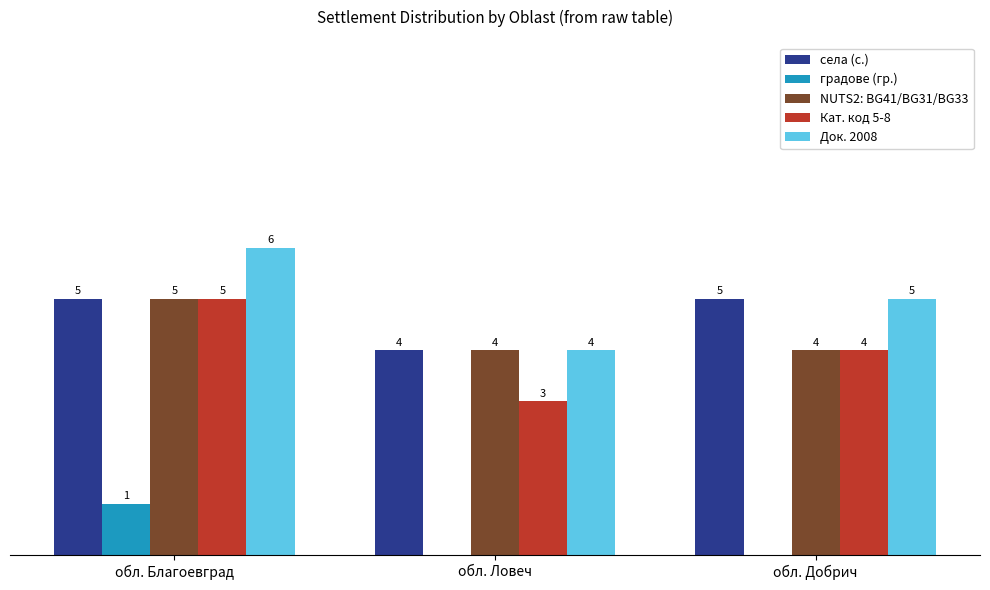

At which category is the sum across all series the highest?

обл. Благоевград